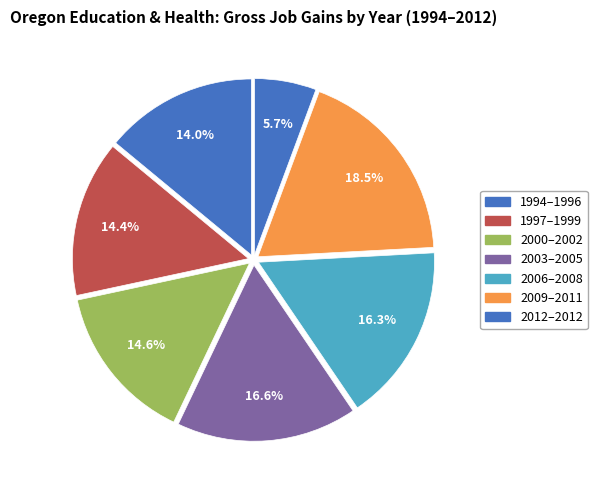

How many segments does this pie chart have?

7